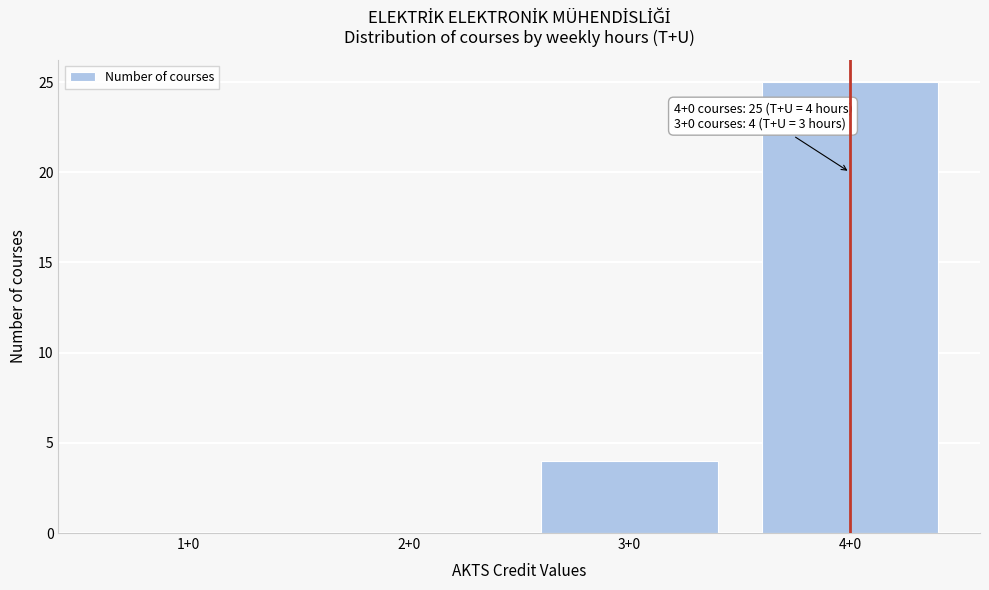

Reading right to left, transcribe all the data shown in this chart.

4+0=25	3+0=4	2+0=0	1+0=0